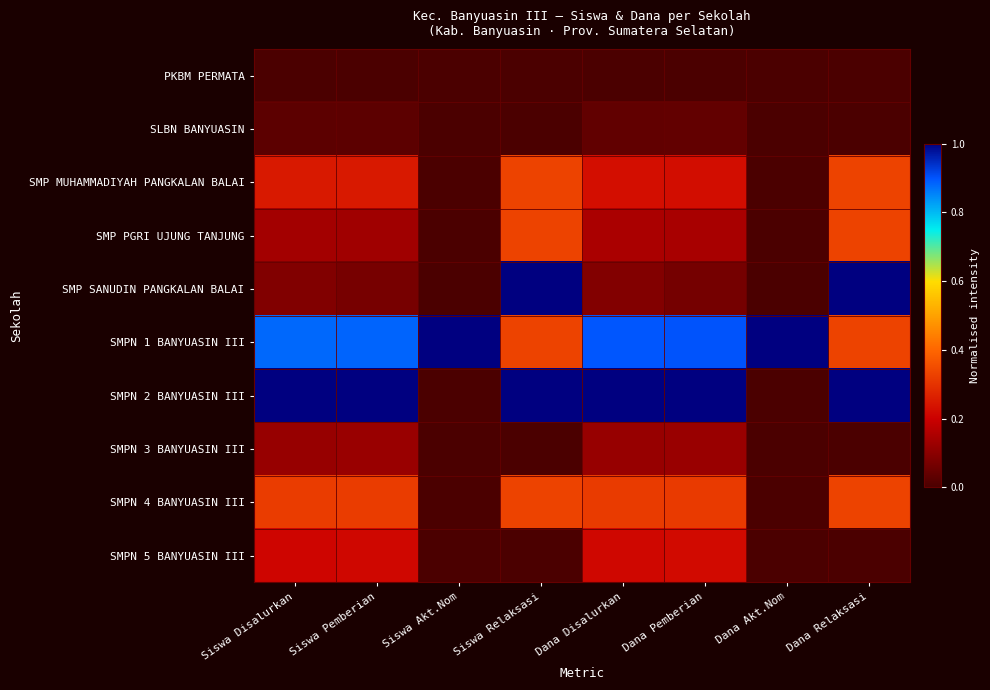

Which category has the lowest value across all series?

Siswa Disalurkan